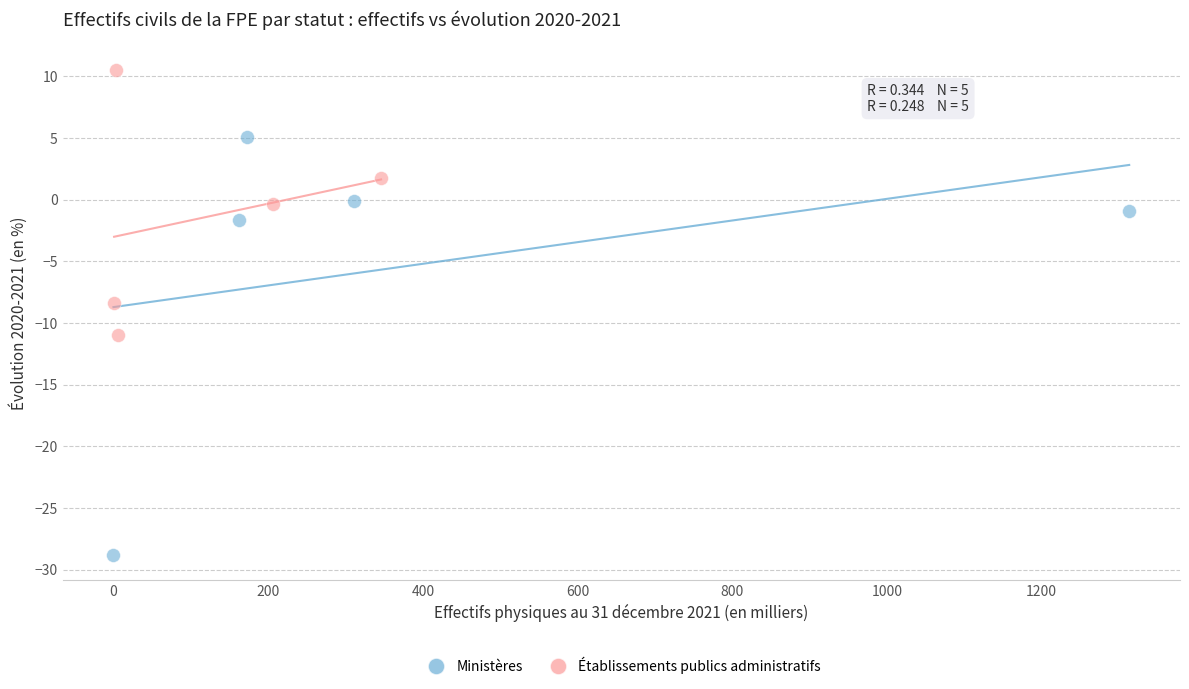

Which series contains the highest Y value?

Établissements publics administratifs